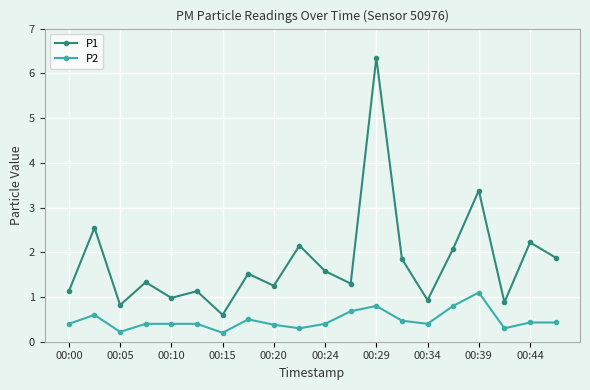

At how many categories does at least one series exceed 6?

1